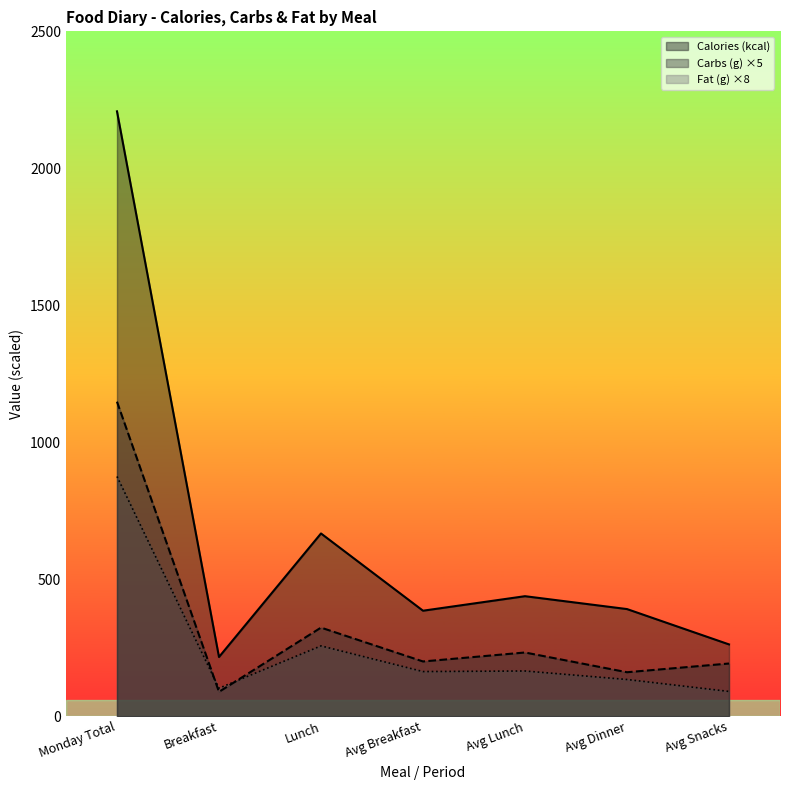

Which series changed the most between Avg Breakfast and Avg Lunch?

Calories (kcal)